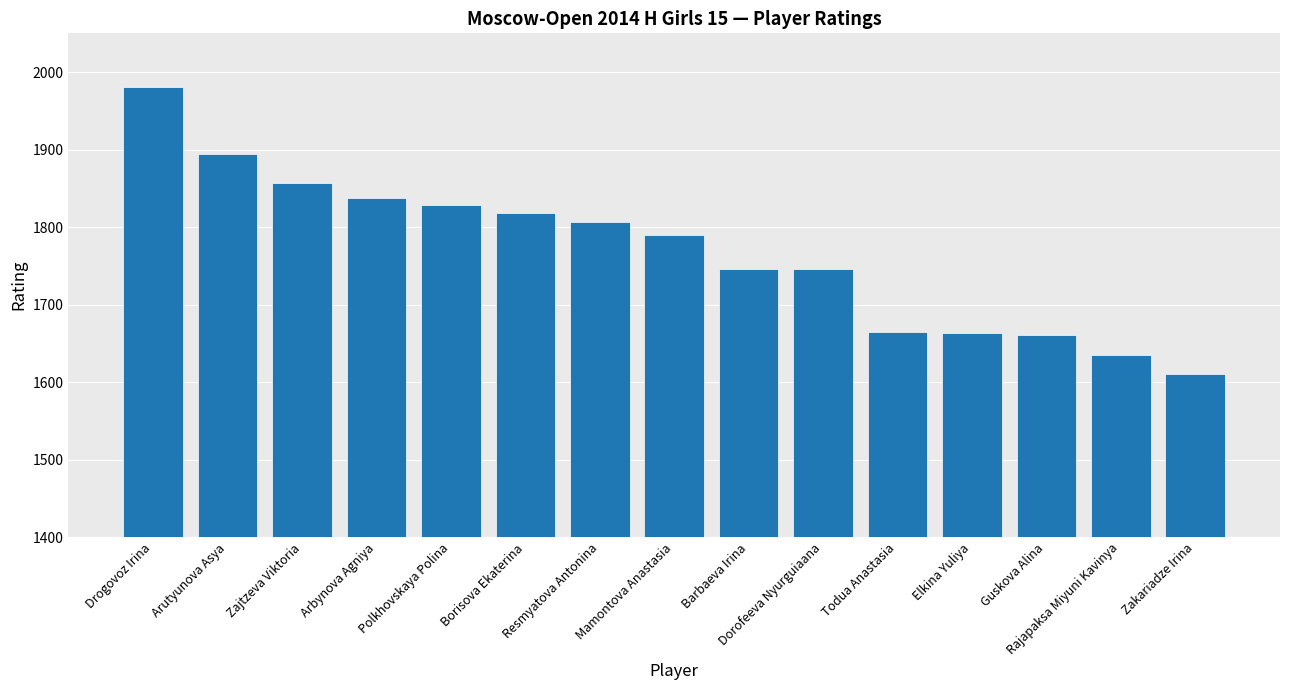

The value at Borisova Ekaterina is 2957. True or false?

False